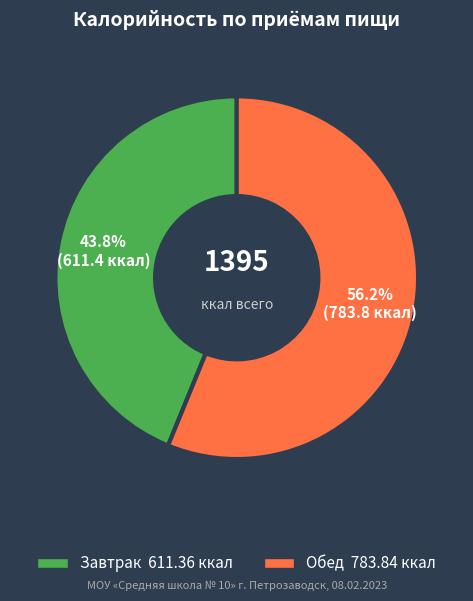

To the nearest percent, what is the combined percentage of Обед and Завтрак?

100%